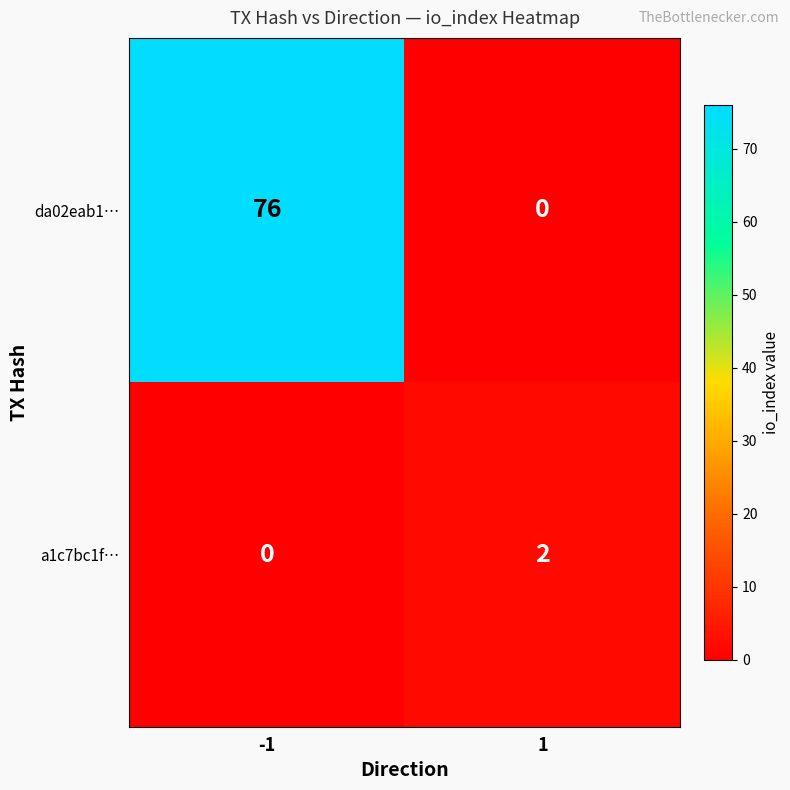

How many data points does each series have?

2